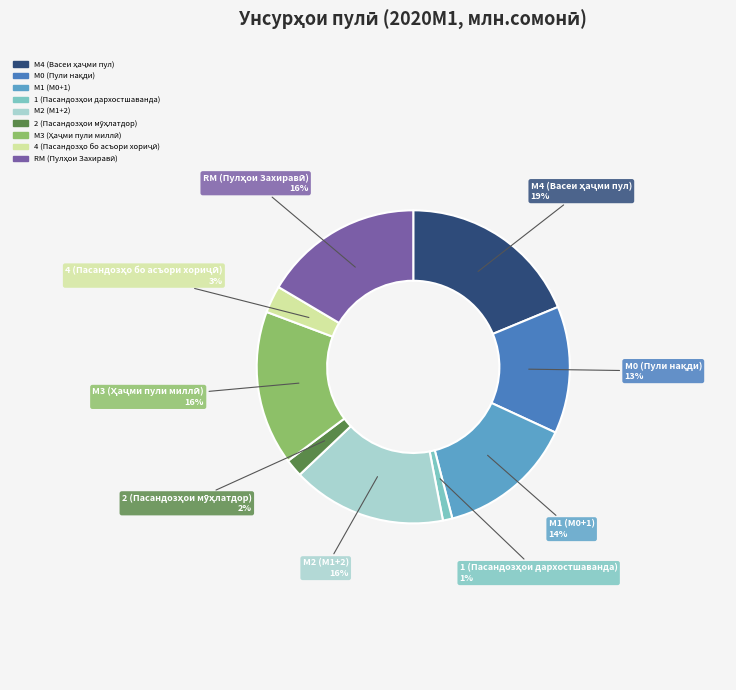

Count the number of slices in the pie.

9